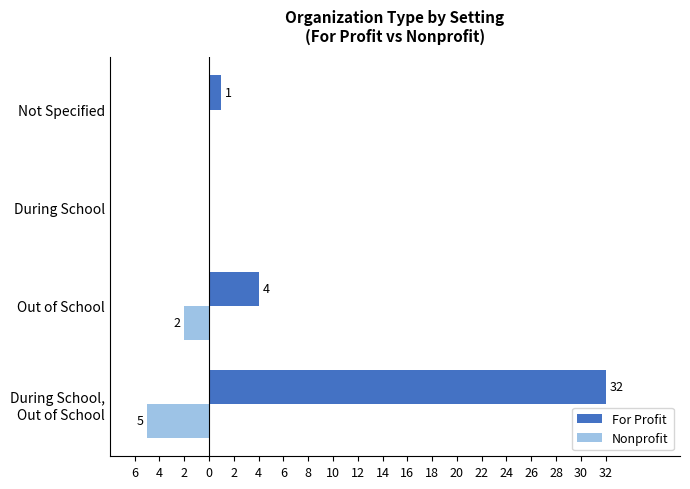

What are all the series names shown in the legend?

For Profit, Nonprofit